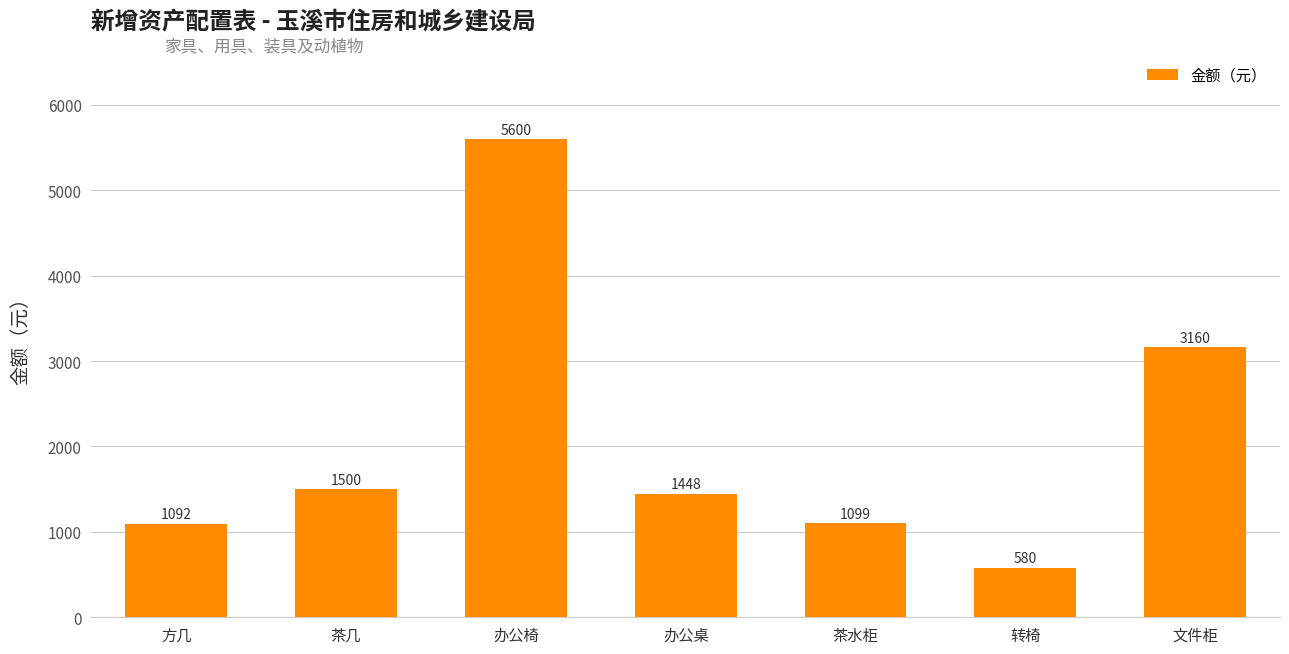

Does the chart contain stacked bars?

No